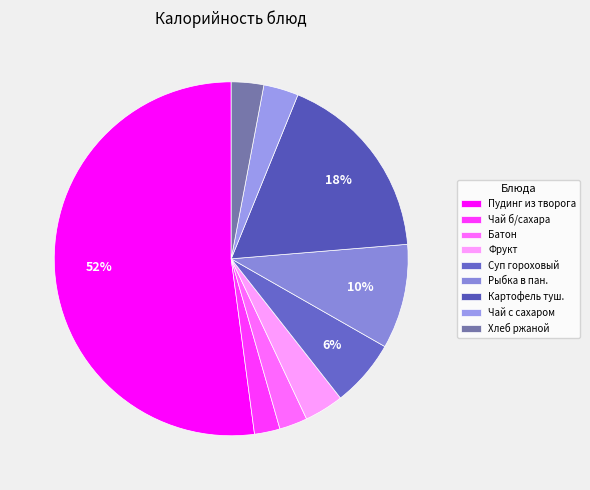

Rank the categories by value from highest to lowest.

Пудинг из творога со сгущенным молоком, Картофель тушёный, Рыбка в панировке, Суп гороховый с картофелем, Фрукт, Чай с сахаром, Хлеб ржаной, Батон йодированный, Чай с низким содержанием сахара